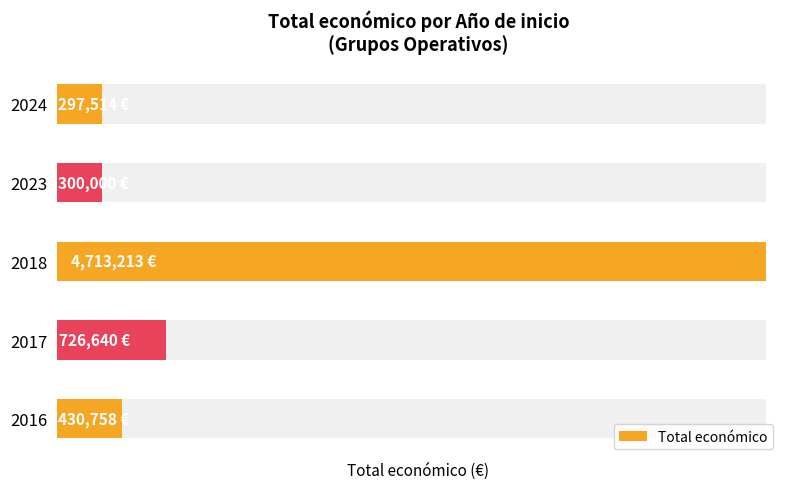

Where is the data nearest to the value 2505363?

1